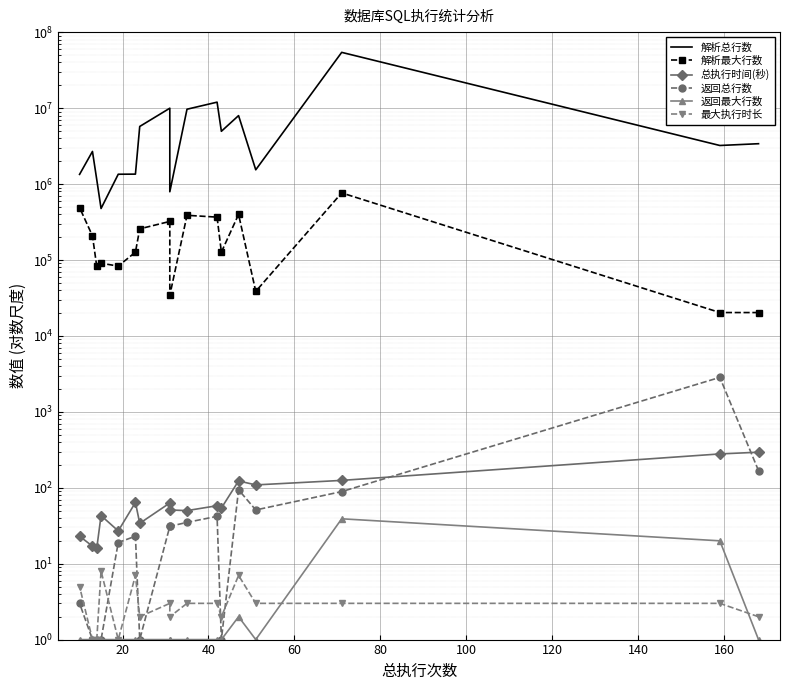

How many lines are shown in the chart?

6